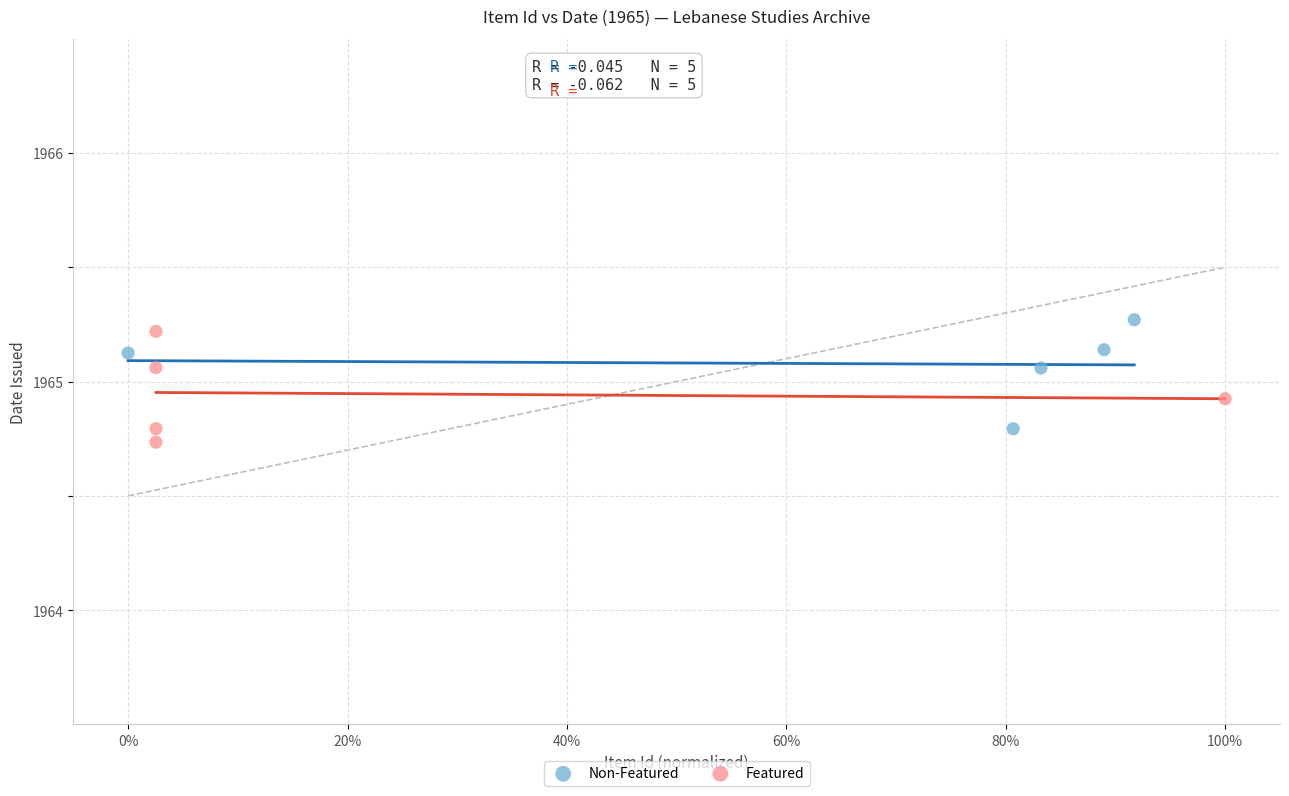

Which series reaches the maximum Y coordinate?

Non-Featured